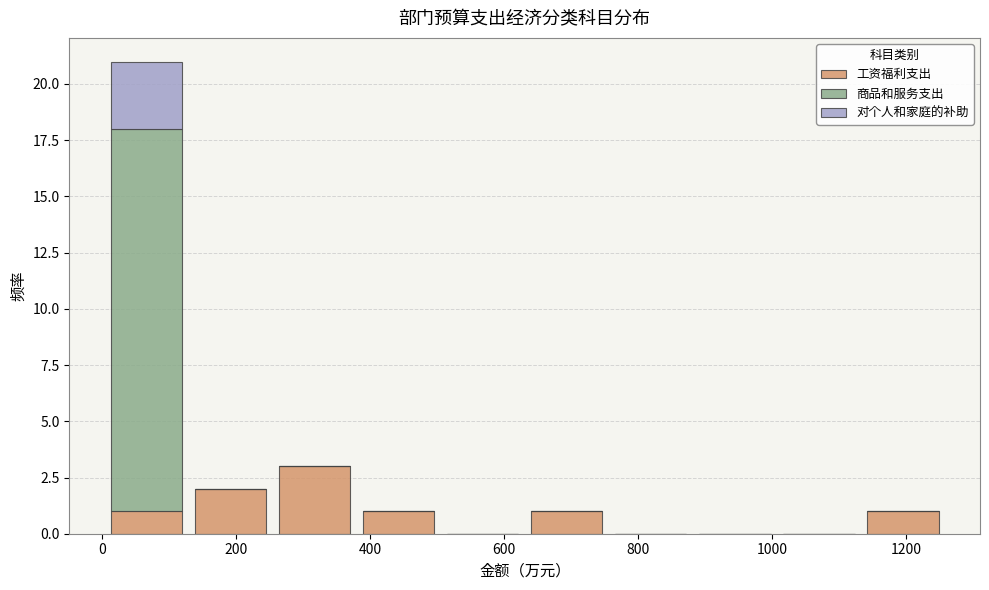

Which range on the x-axis has the tallest stacked bar (by total height)?

0 to 120